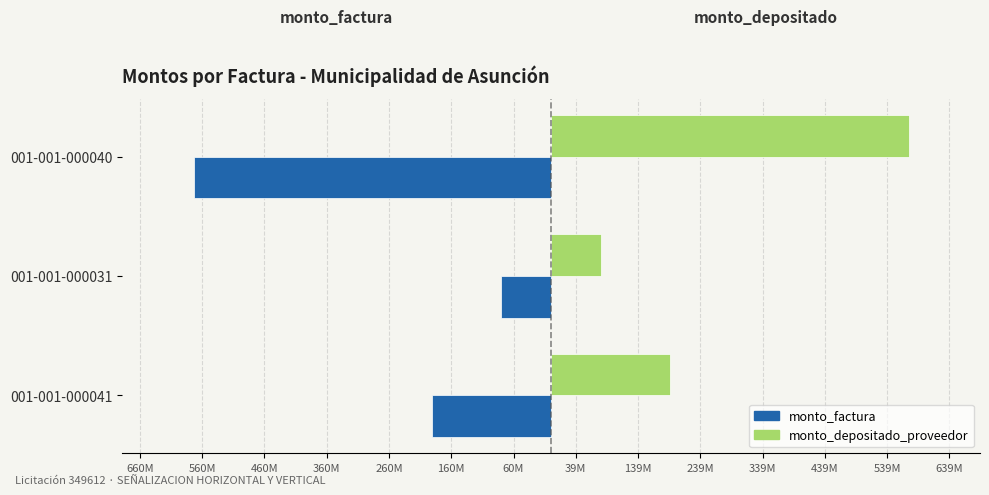

What are all the series names shown in the legend?

monto_factura, monto_depositado_proveedor